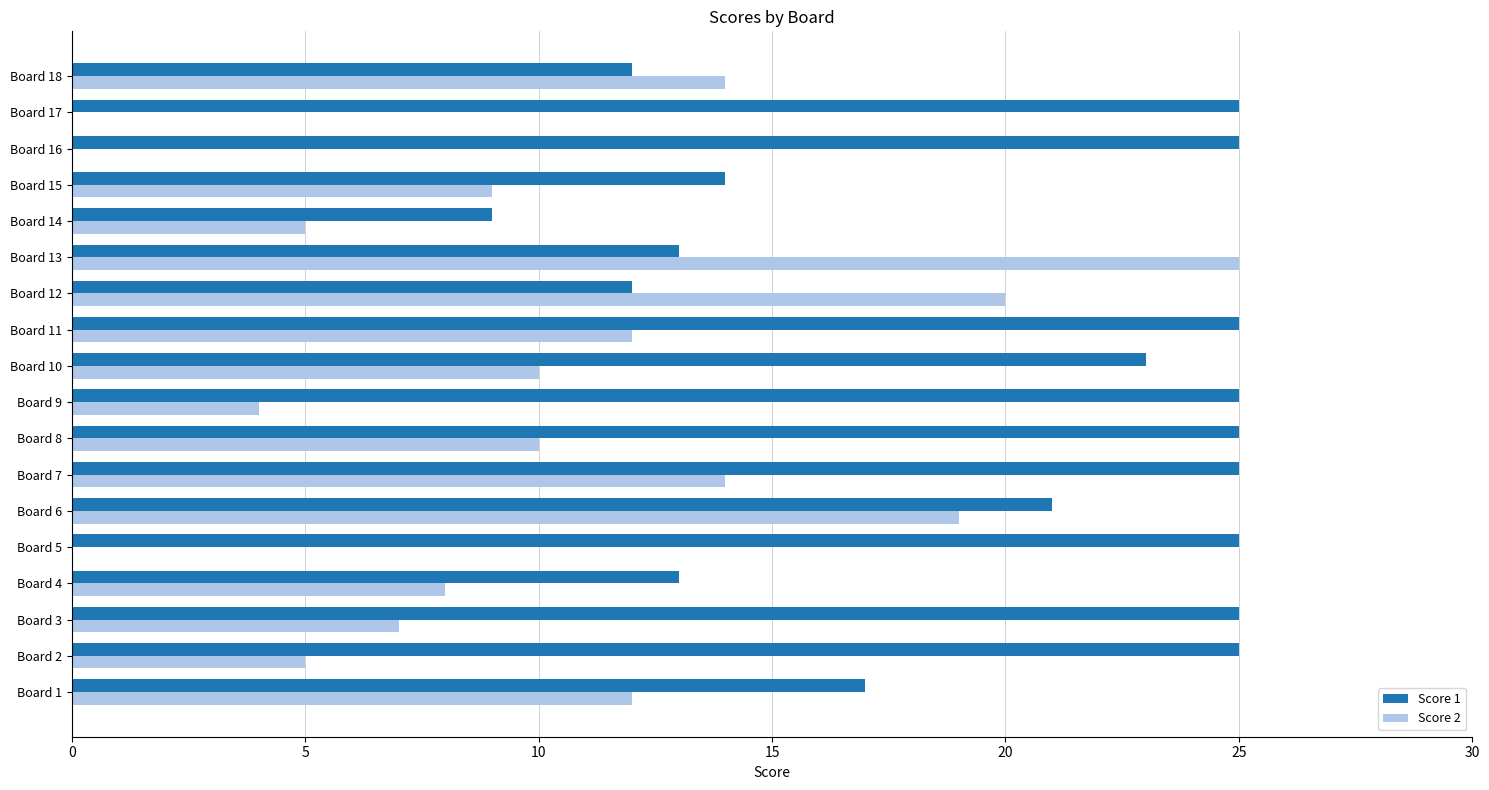

Which series has the largest total across all categories?

Score 1